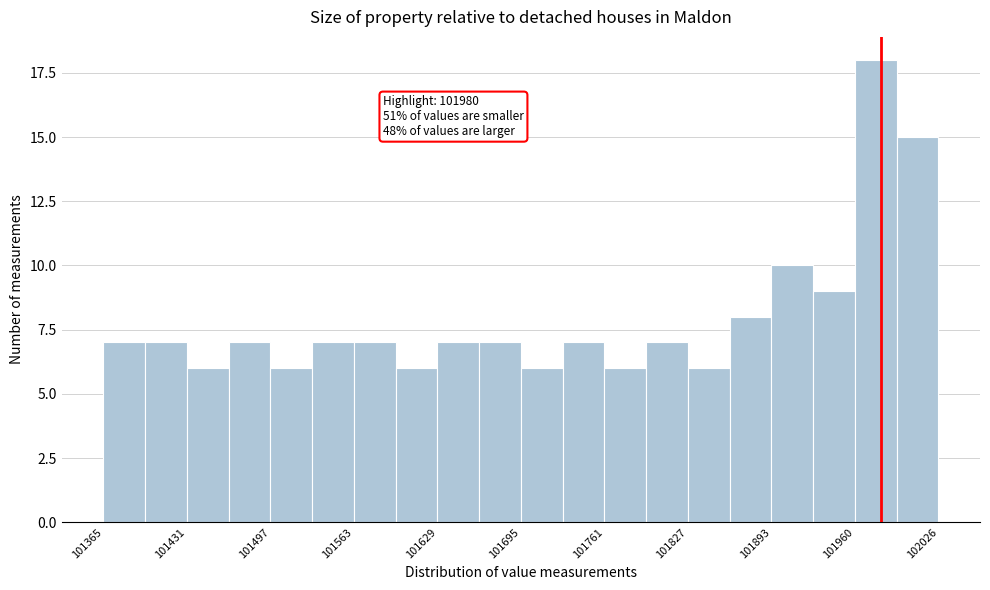

Around what value on the x-axis is the tallest bar? Give the approximate position of its centre, as read against the axis.

101980